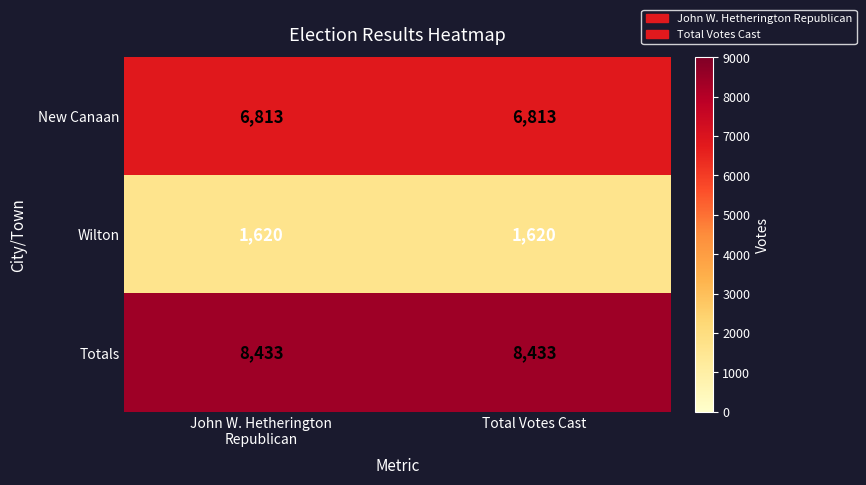

Reading right to left, extract all data points from this chart.

New Canaan: 6813	6813
Wilton: 1620	1620
Totals: 8433	8433